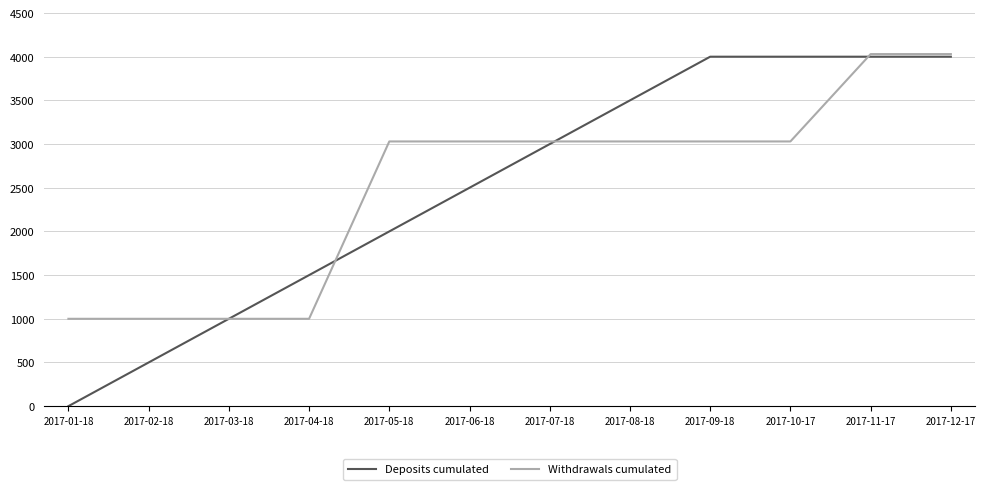

Rank the series at 2017-06-18 from highest to lowest value.

Withdrawals cumulated, Deposits cumulated